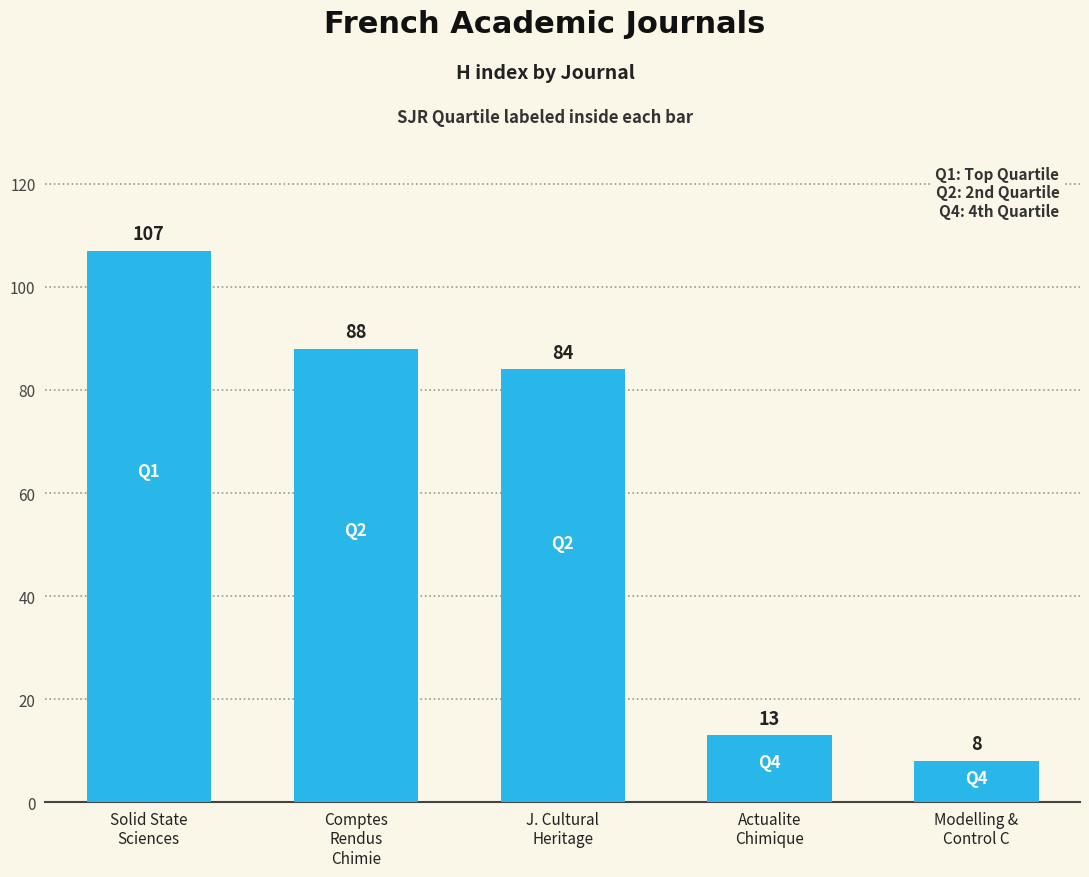

Rank the categories by value from lowest to highest.

Modelling &
Control C, Actualite
Chimique, J. Cultural
Heritage, Comptes
Rendus
Chimie, Solid State
Sciences